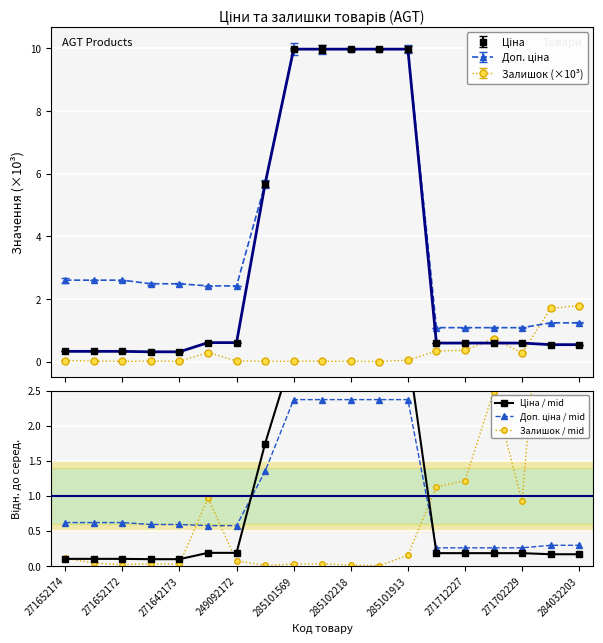

What is the highest value of the Залишок (×10³) series?

1.8